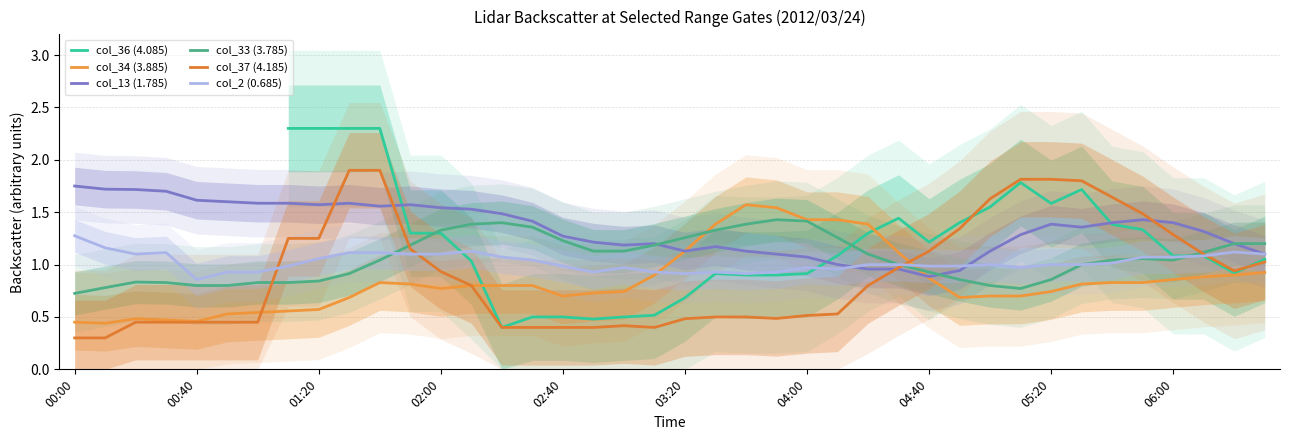

In col_37 (4.185), how many points are lower than both neighbors (excluding endpoints)?

4